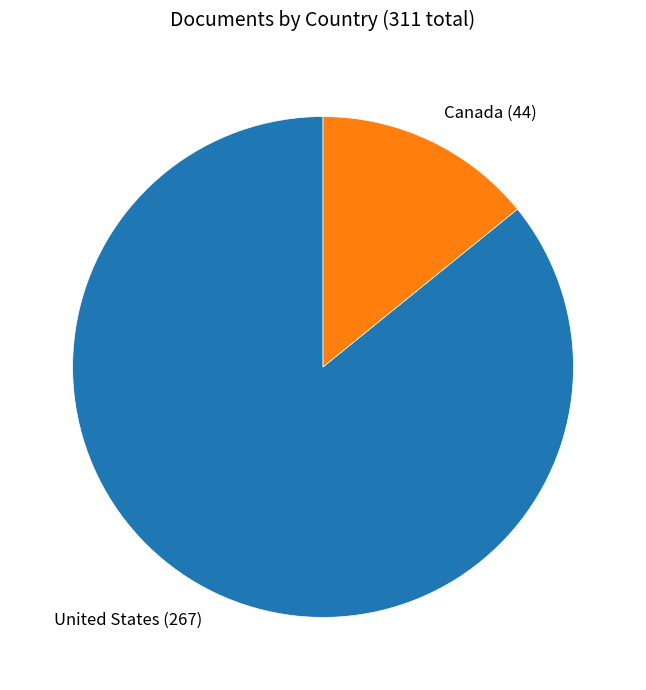

Which slice is the smallest?

Canada